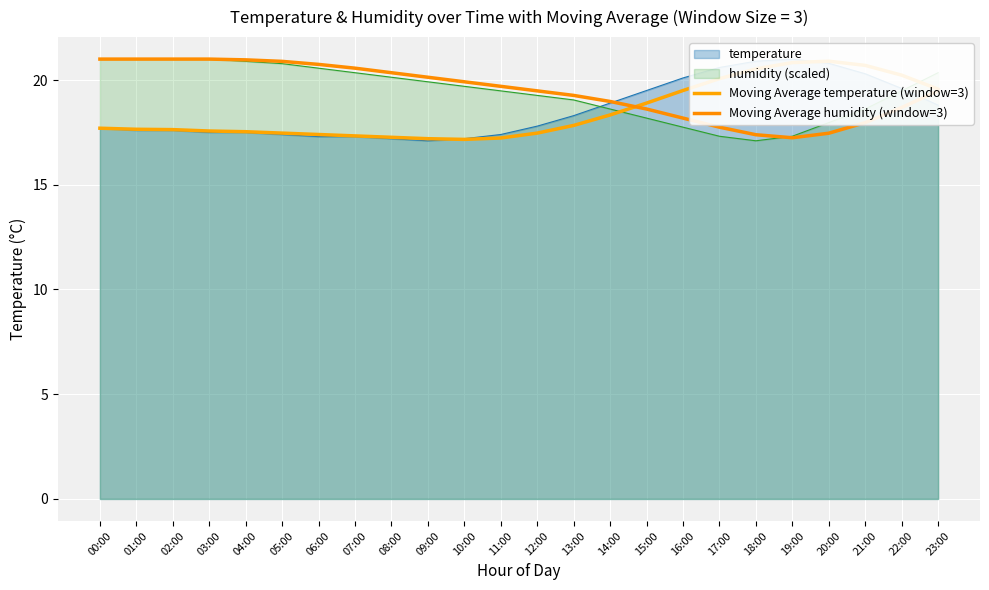

Where does the Moving Average humidity (window=3) series first go above 19?

00:00